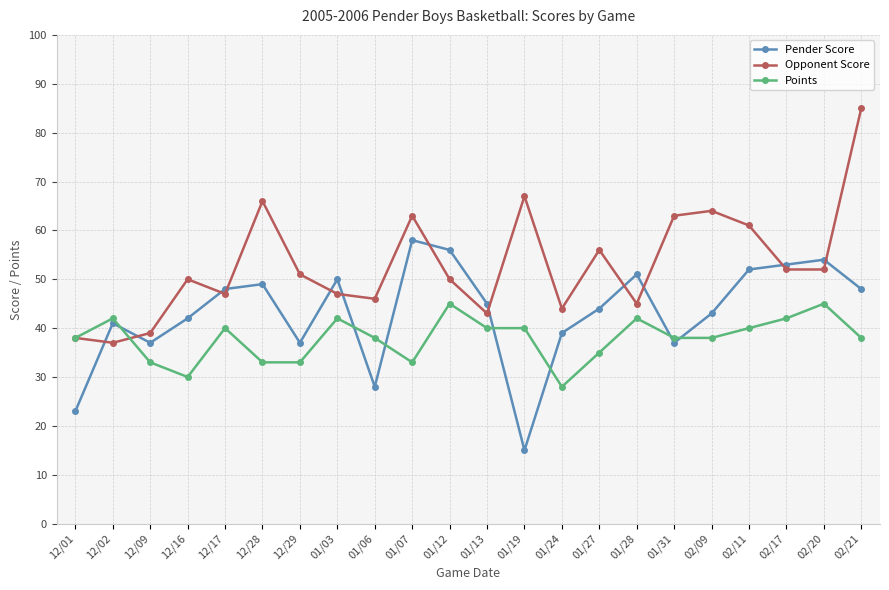

In Opponent Score, how many points are higher than both neighbors (excluding endpoints)?

6